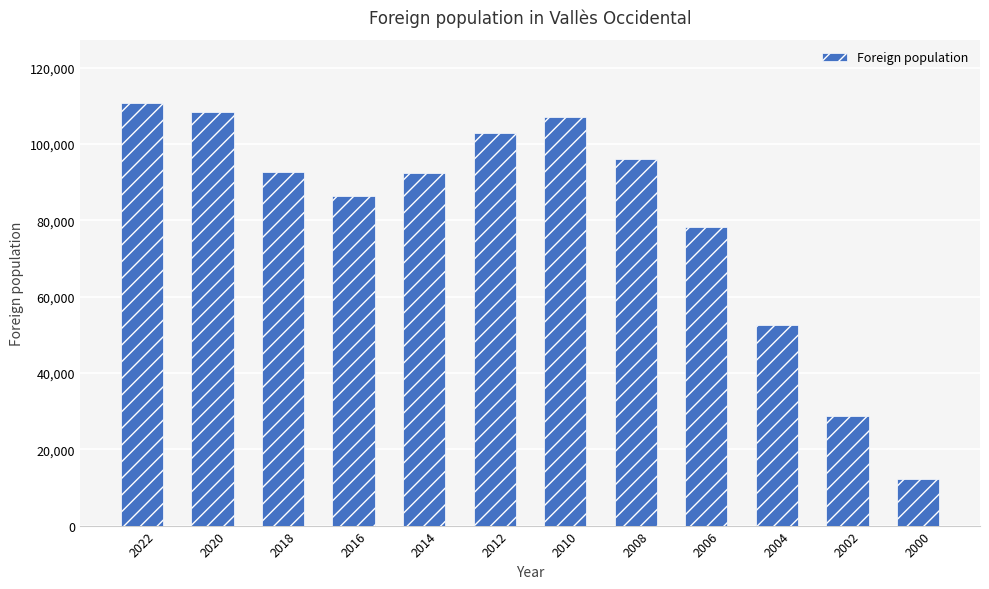

At which category does the chart reach its minimum across all series?

2000